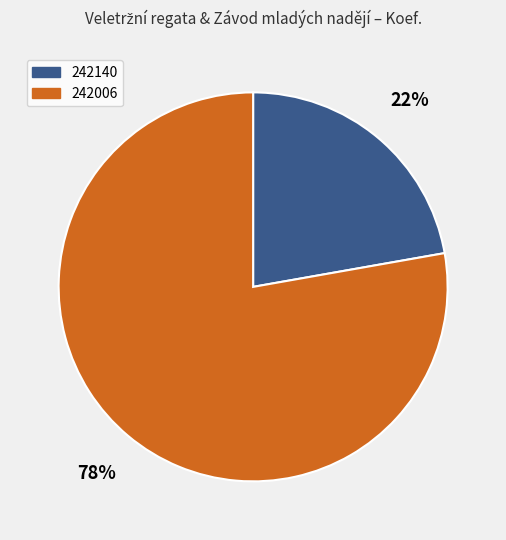

How many slices are in this pie chart?

2